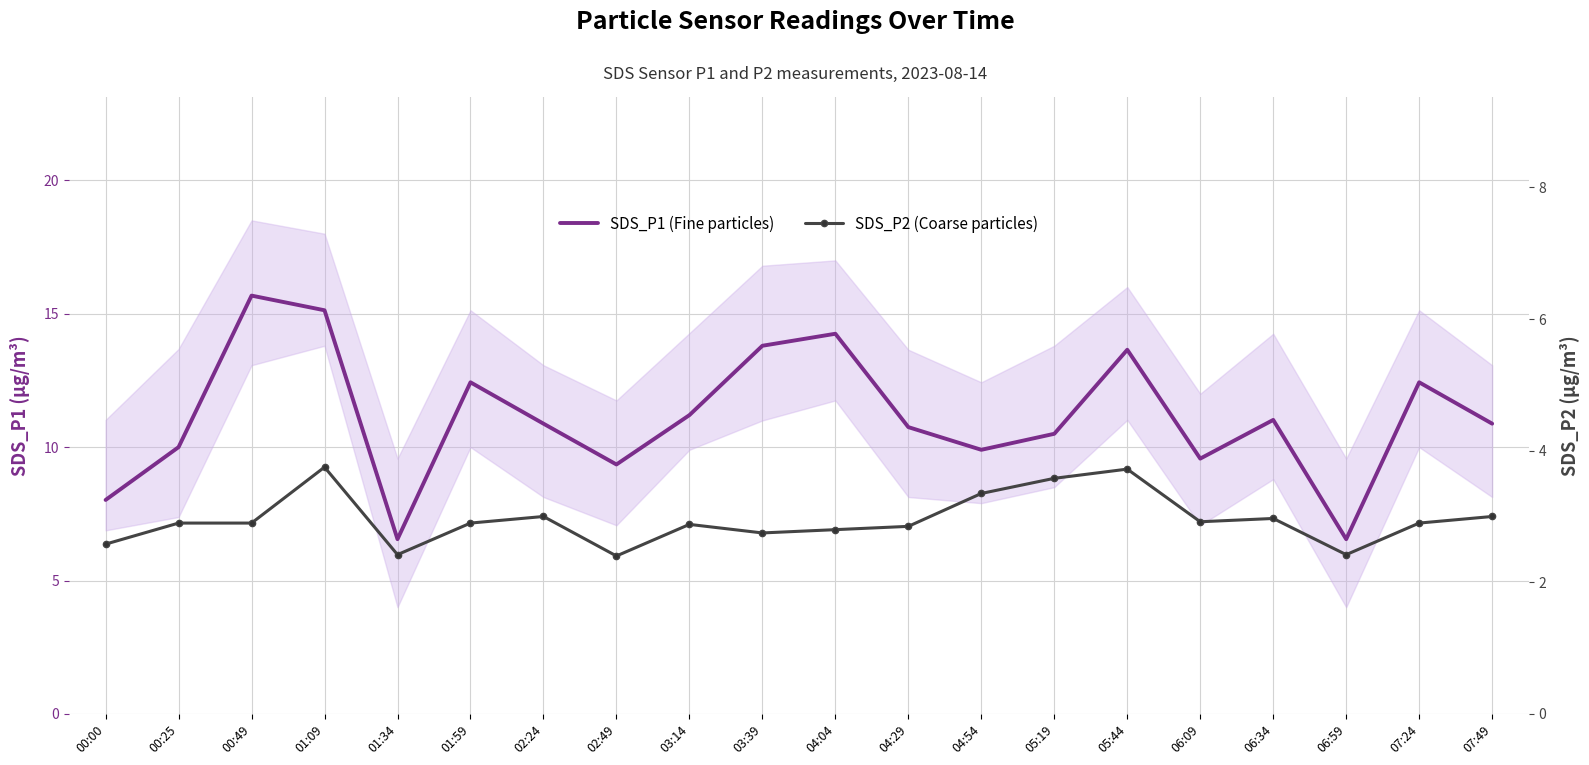

What is the sum of the SDS_P2 (Coarse particles) values at 00:49 and 01:09?

6.7